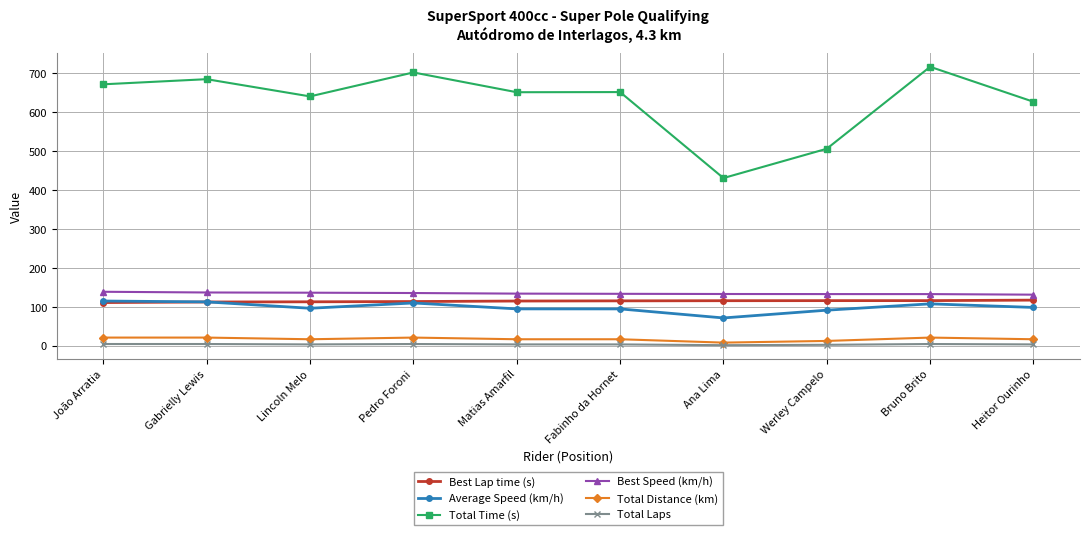

At which label does Total Time (s) reach its peak?

Bruno Brito